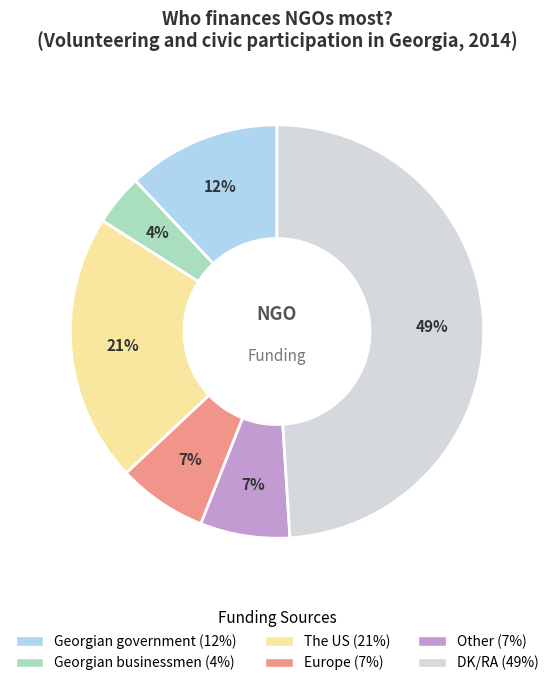

Approximately how many times larger is the value at The US compared to Europe?

3.0